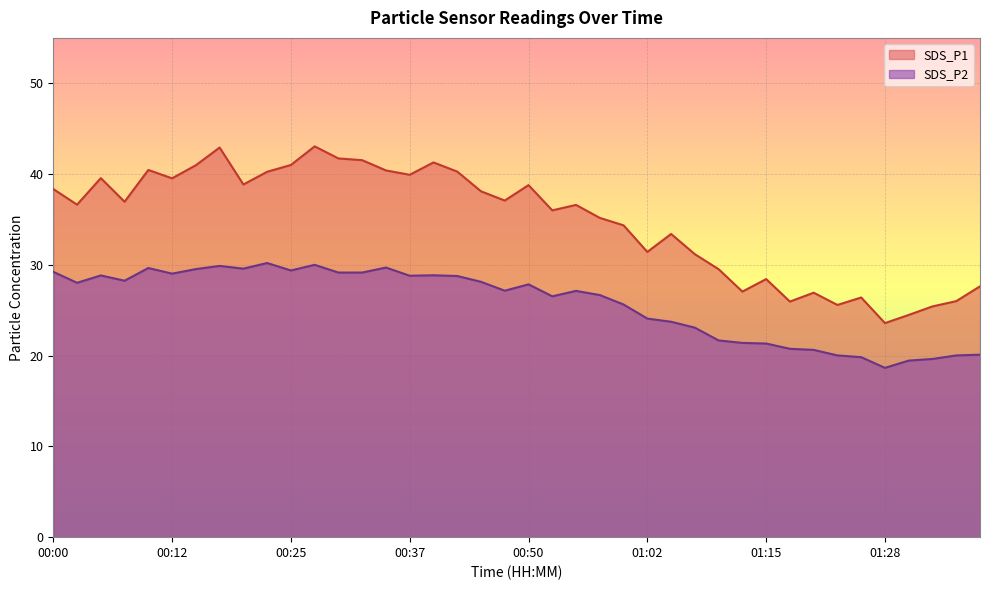

What is the greatest value displayed?

43.0